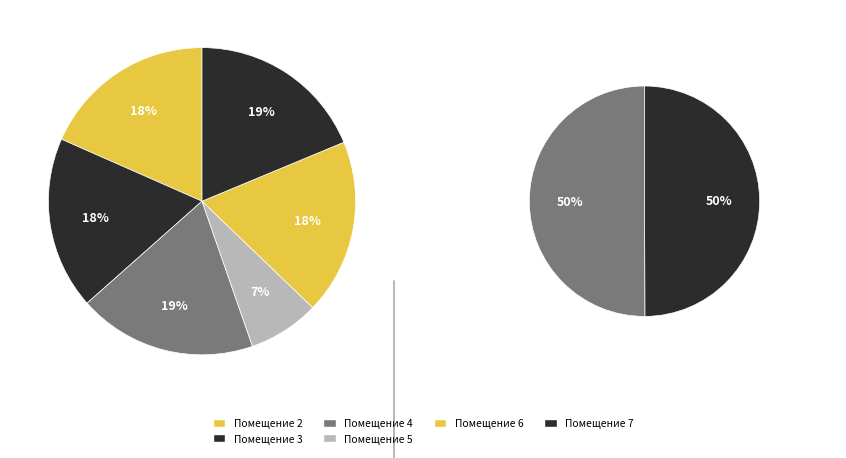

Does any single category account for the majority?

No